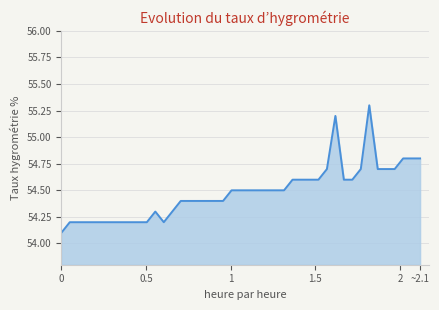

Reading left to right, transcribe all the data shown in this chart.

54.1	54.2	54.2	54.2	54.2	54.2	54.2	54.2	54.2	54.2	54.2	54.3	54.2	54.3	54.4	54.4	54.4	54.4	54.4	54.4	54.5	54.5	54.5	54.5	54.5	54.6	54.6	54.6	54.7	55.2	54.6	54.6	54.7	55.3	54.7	54.7	54.7	54.8	54.8	54.8